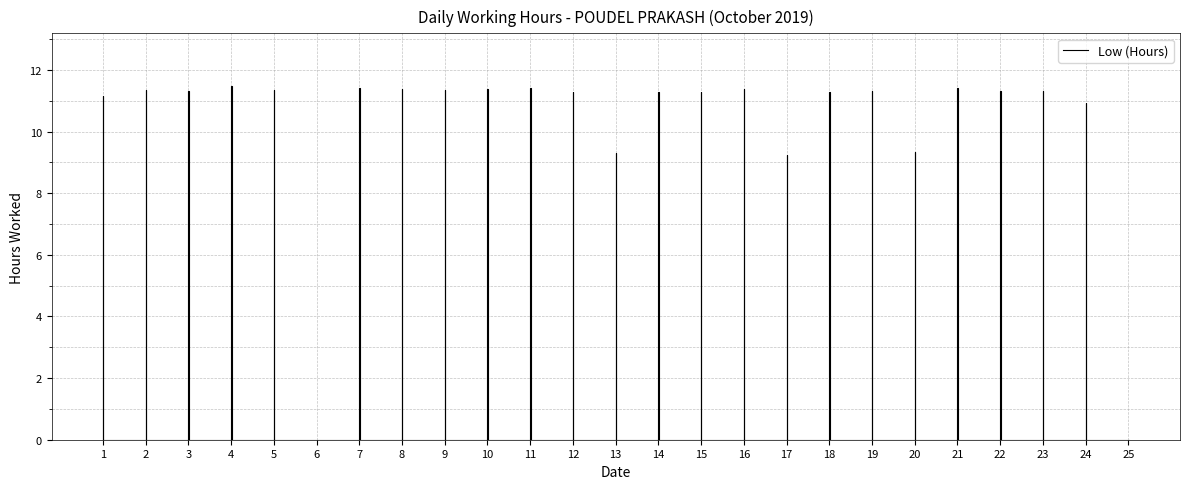

Where is the first local maximum?

2